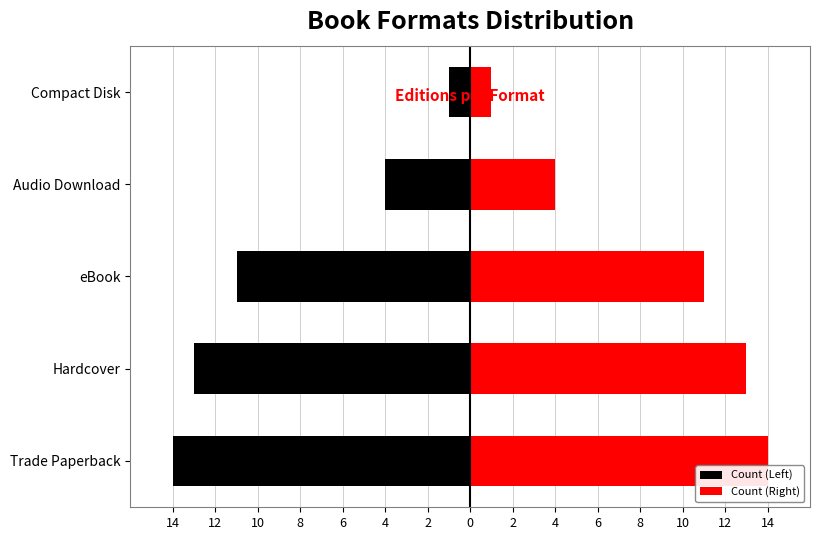

Between Hardcover and Trade Paperback, which is larger?

Hardcover